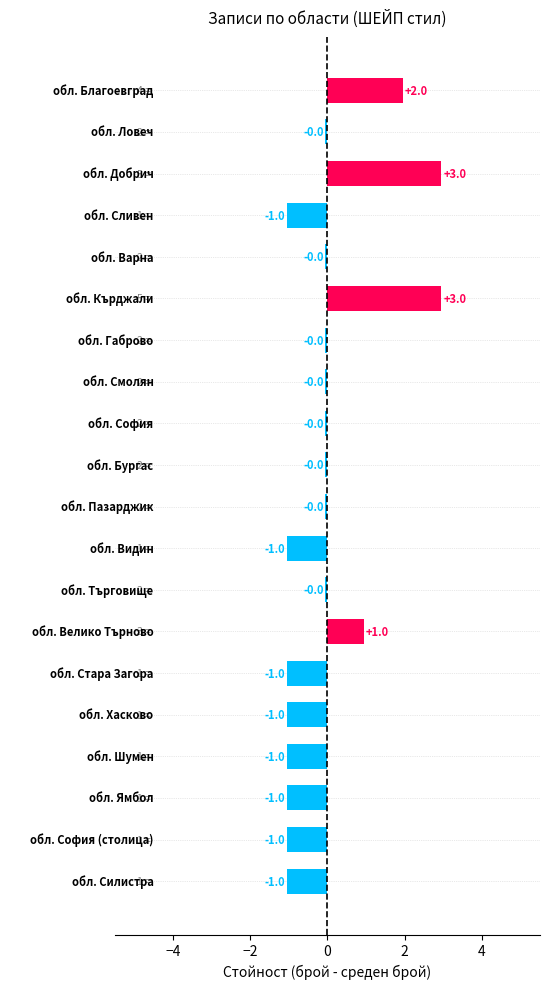

What is the maximum value shown in the chart?

3.0